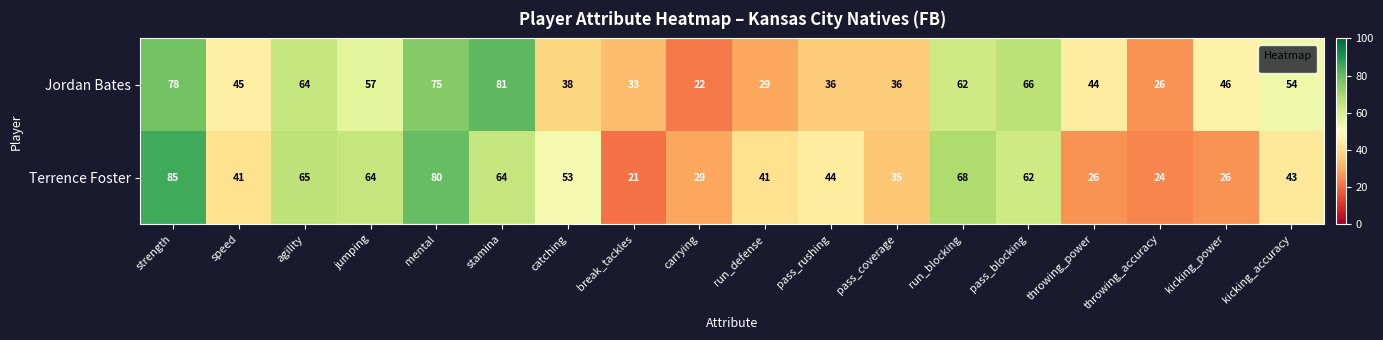

Is the value of Jordan Bates at mental greater than the value of Terrence Foster at catching?

Yes